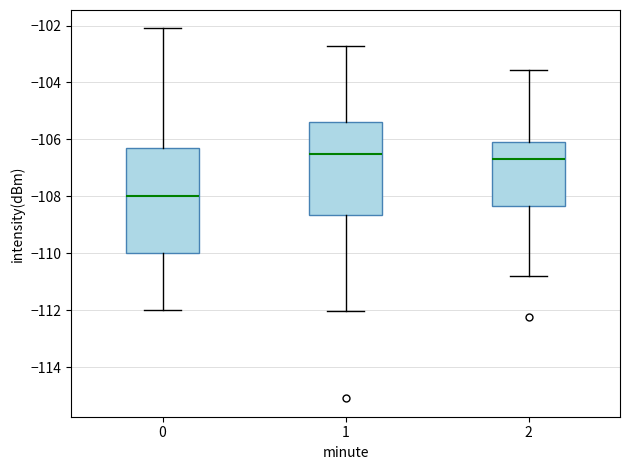

Which box's median line is the lowest?

0